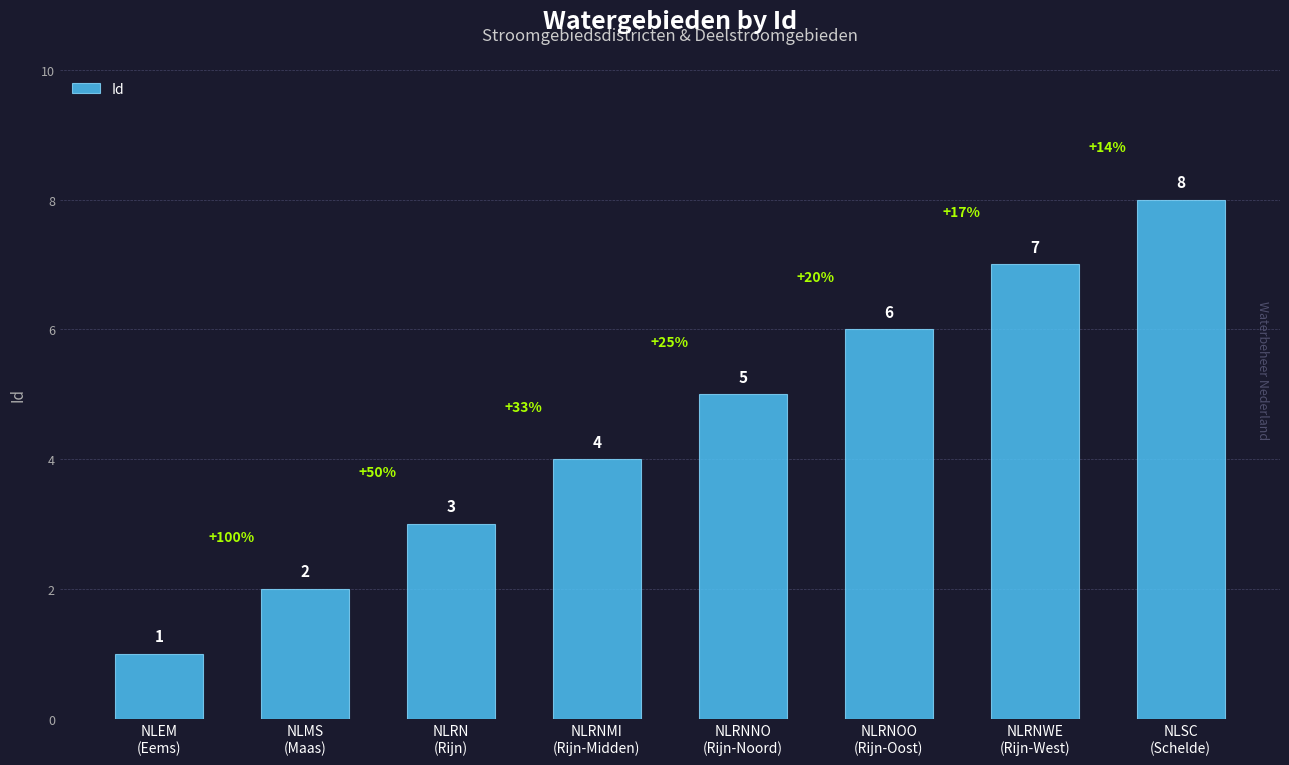

Reading left to right, what are all the values shown in this chart?

NLEM
(Eems)=1	NLMS
(Maas)=2	NLRN
(Rijn)=3	NLRNMI
(Rijn-Midden)=4	NLRNNO
(Rijn-Noord)=5	NLRNOO
(Rijn-Oost)=6	NLRNWE
(Rijn-West)=7	NLSC
(Schelde)=8